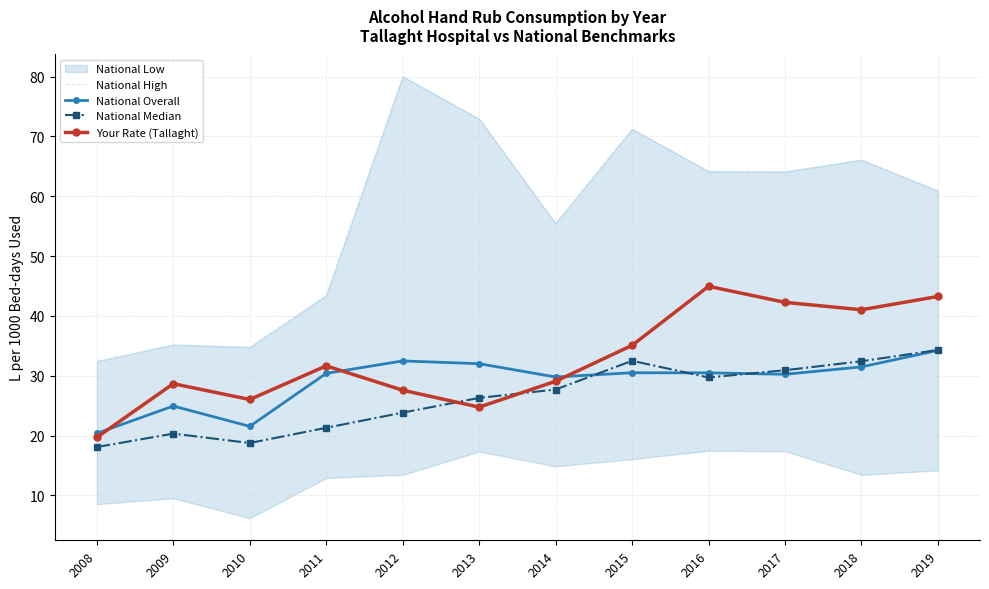

How many lines are shown in the chart?

4